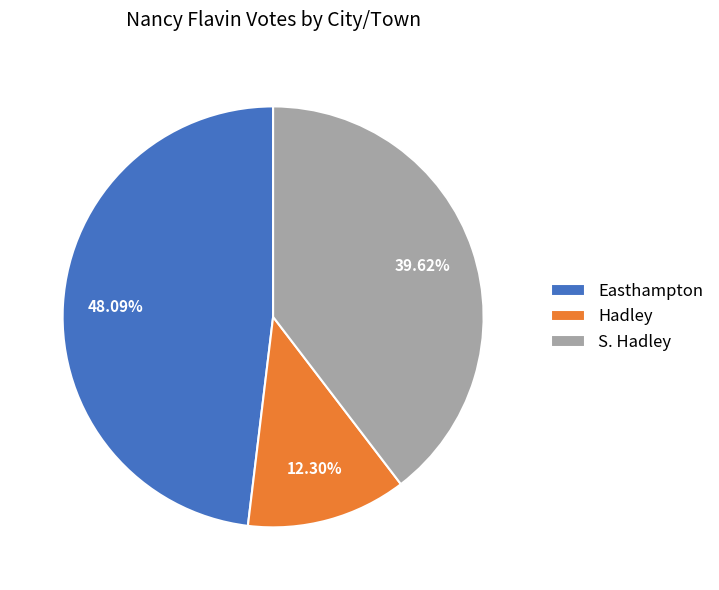

Rank the categories by value from lowest to highest.

Hadley, S. Hadley, Easthampton